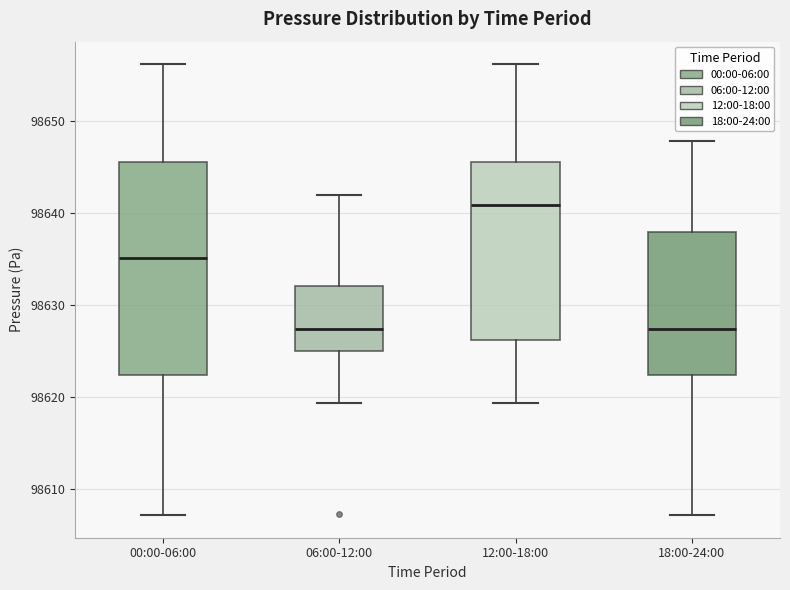

Reading left to right, read every box against the y-axis: the position of its median line, the range the box covers, and the ends of its whiskers. The values are not printed on the chart, so give them approximately, as read against the axis.

00:00-06:00: median 98635, box 98622 to 98646, whiskers 98607 to 98656
06:00-12:00: median 98627, box 98625 to 98632, whiskers 98619 to 98642
12:00-18:00: median 98641, box 98626 to 98646, whiskers 98619 to 98656
18:00-24:00: median 98627, box 98622 to 98638, whiskers 98607 to 98648